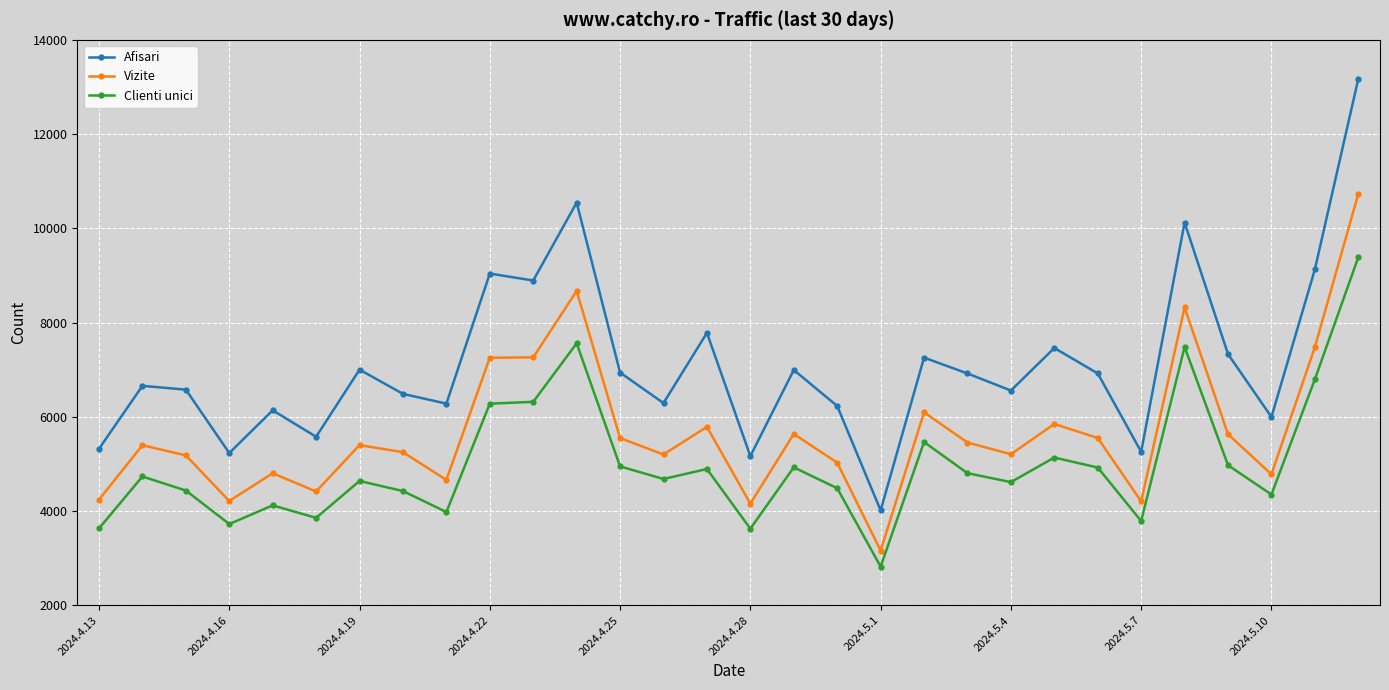

List the series in order of their overall mean, lowest first.

Clienti unici, Vizite, Afisari